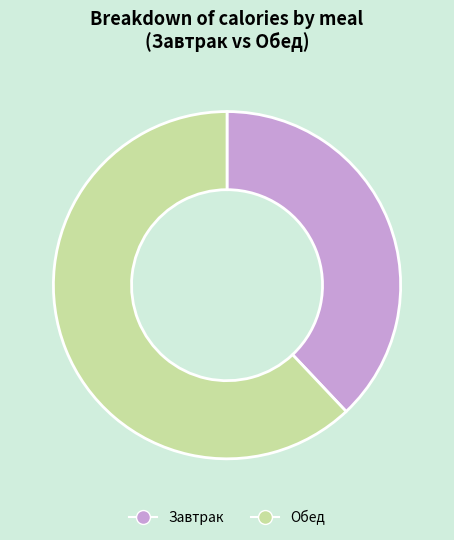

What is the smallest slice in the pie chart?

Завтрак